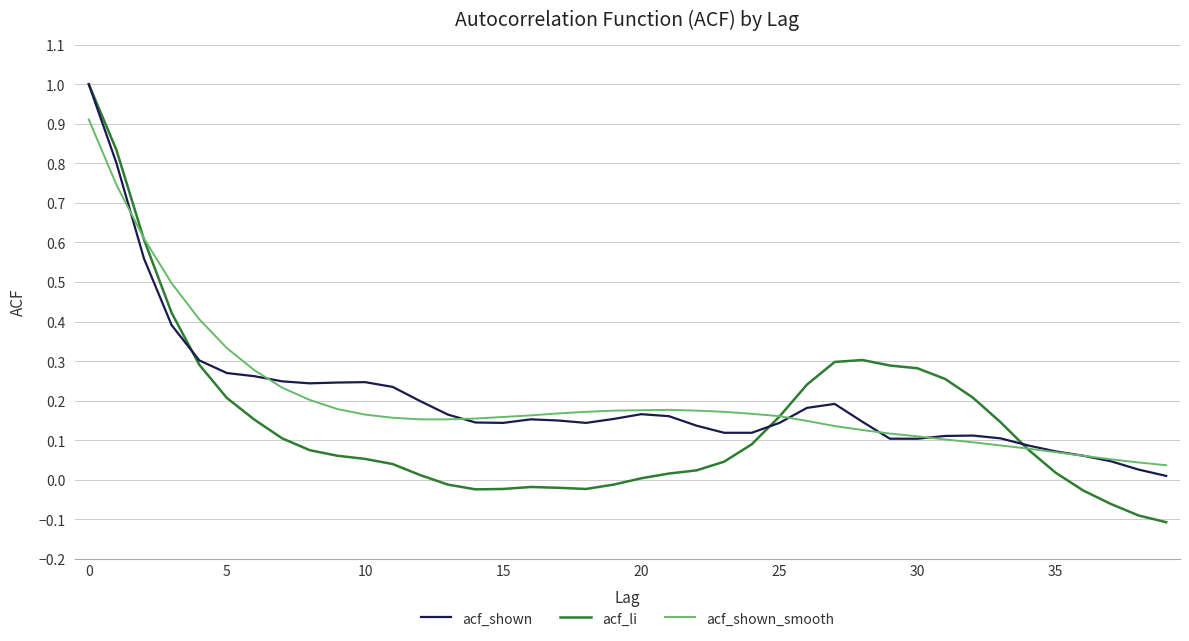

What is the greatest value displayed?

1.0